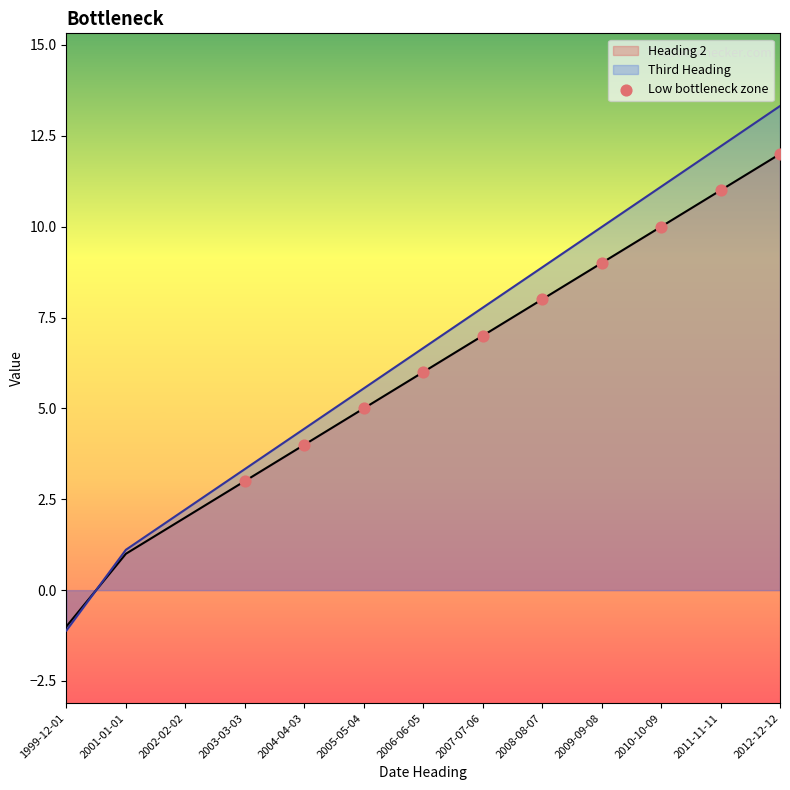

Which series has the widest spread of values?

Third Heading